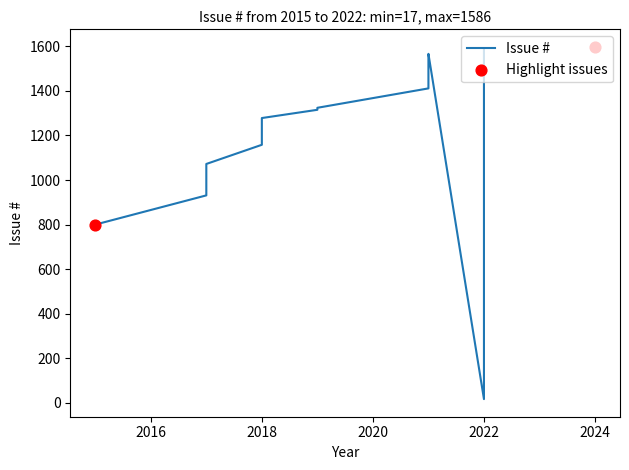

What is the ratio of the value at 12 to the value at 4?

0.5